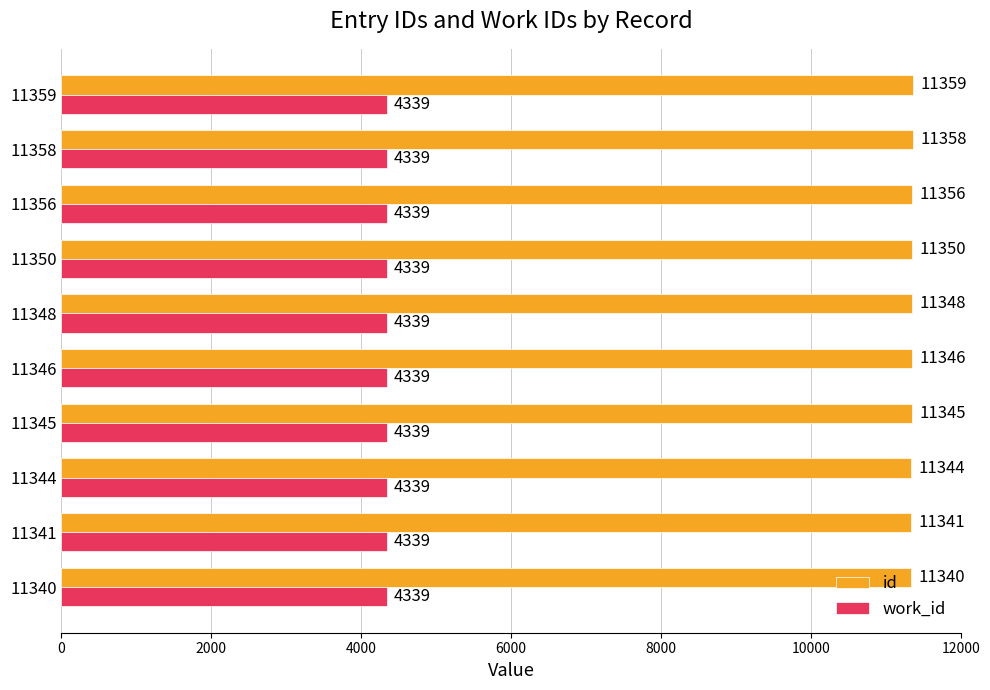

What is the total value across all series at 11341?

15680